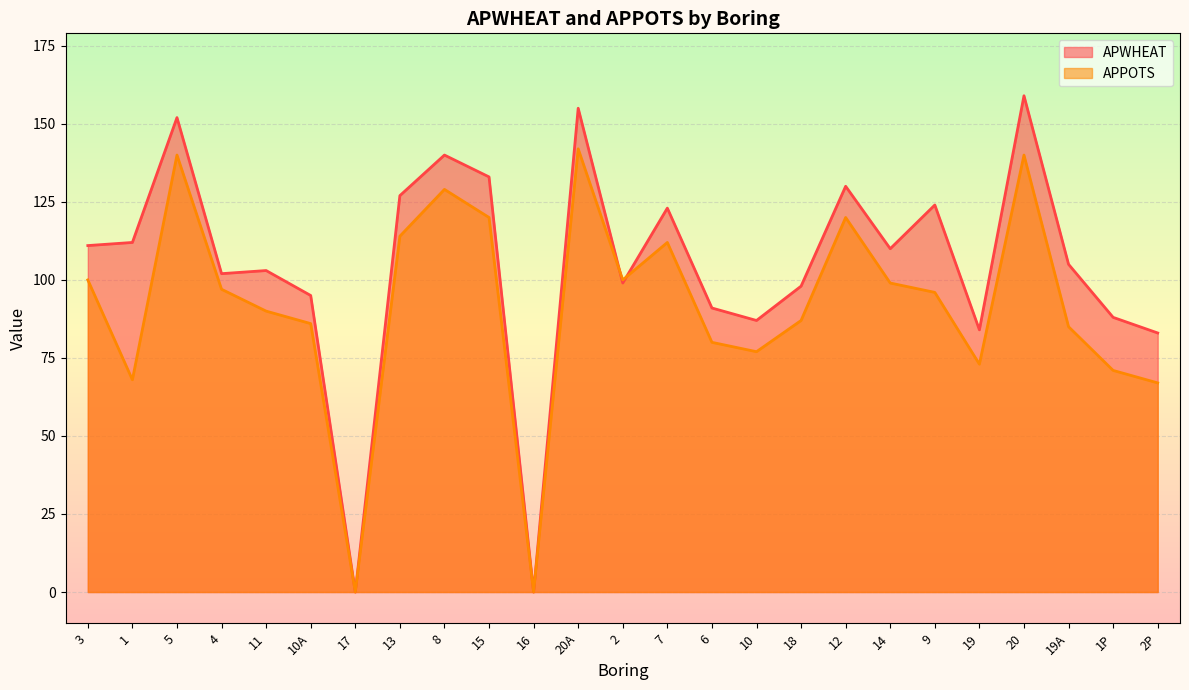

The value of APPOTS at 6 is 47. True or false?

False